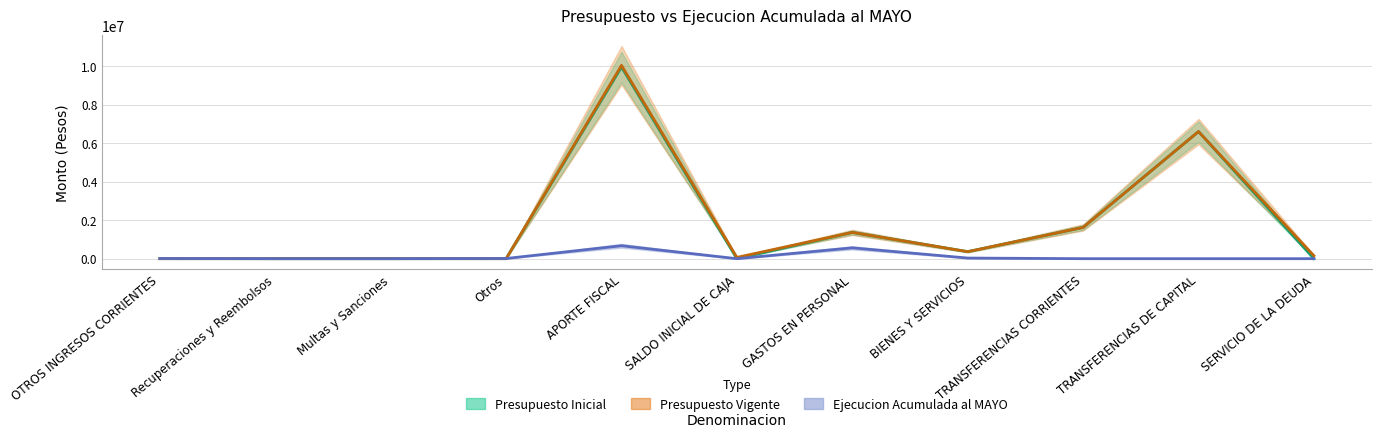

Which series ends up on top after the final intersection of Ejecucion Acumulada al MAYO and Presupuesto Vigente?

Presupuesto Vigente